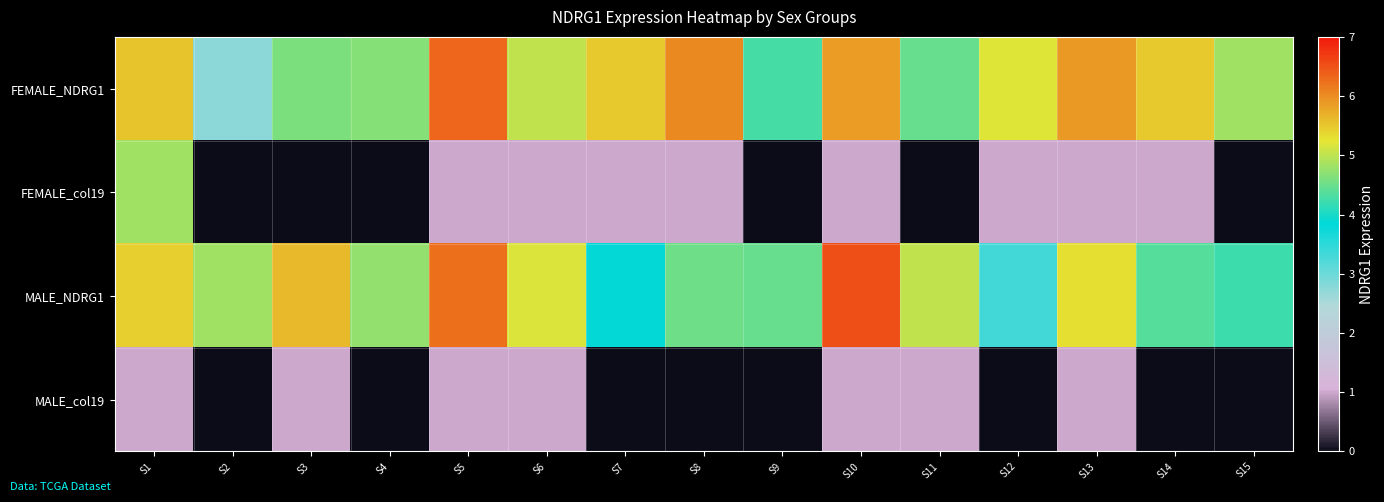

Which has a higher value, S14 or S12?

S14